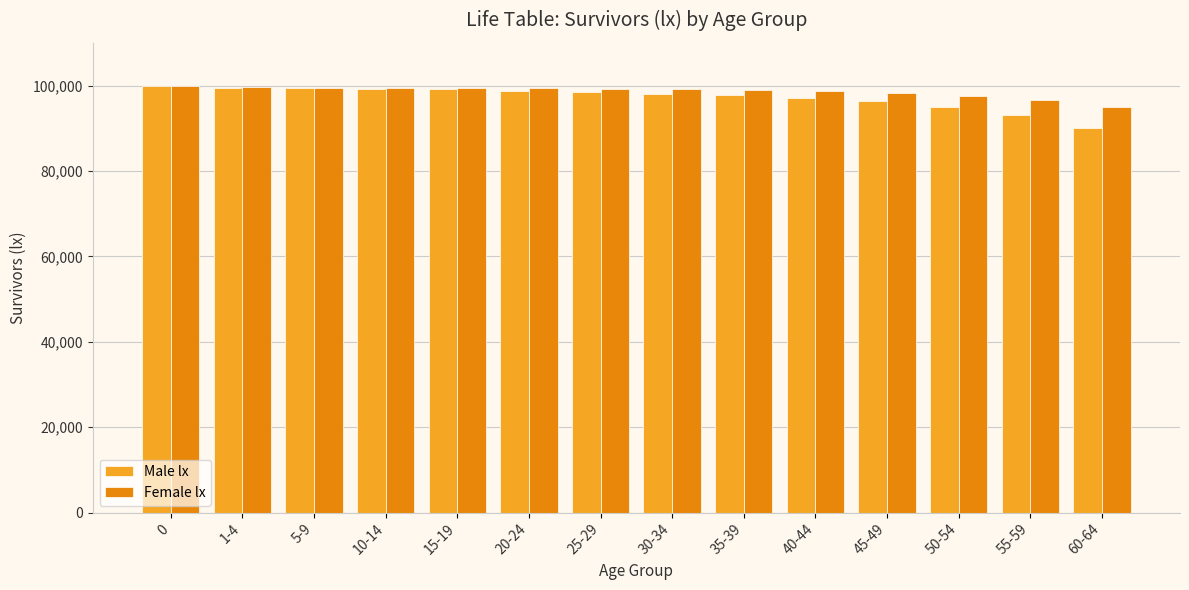

Which series has the widest spread of values?

Male lx